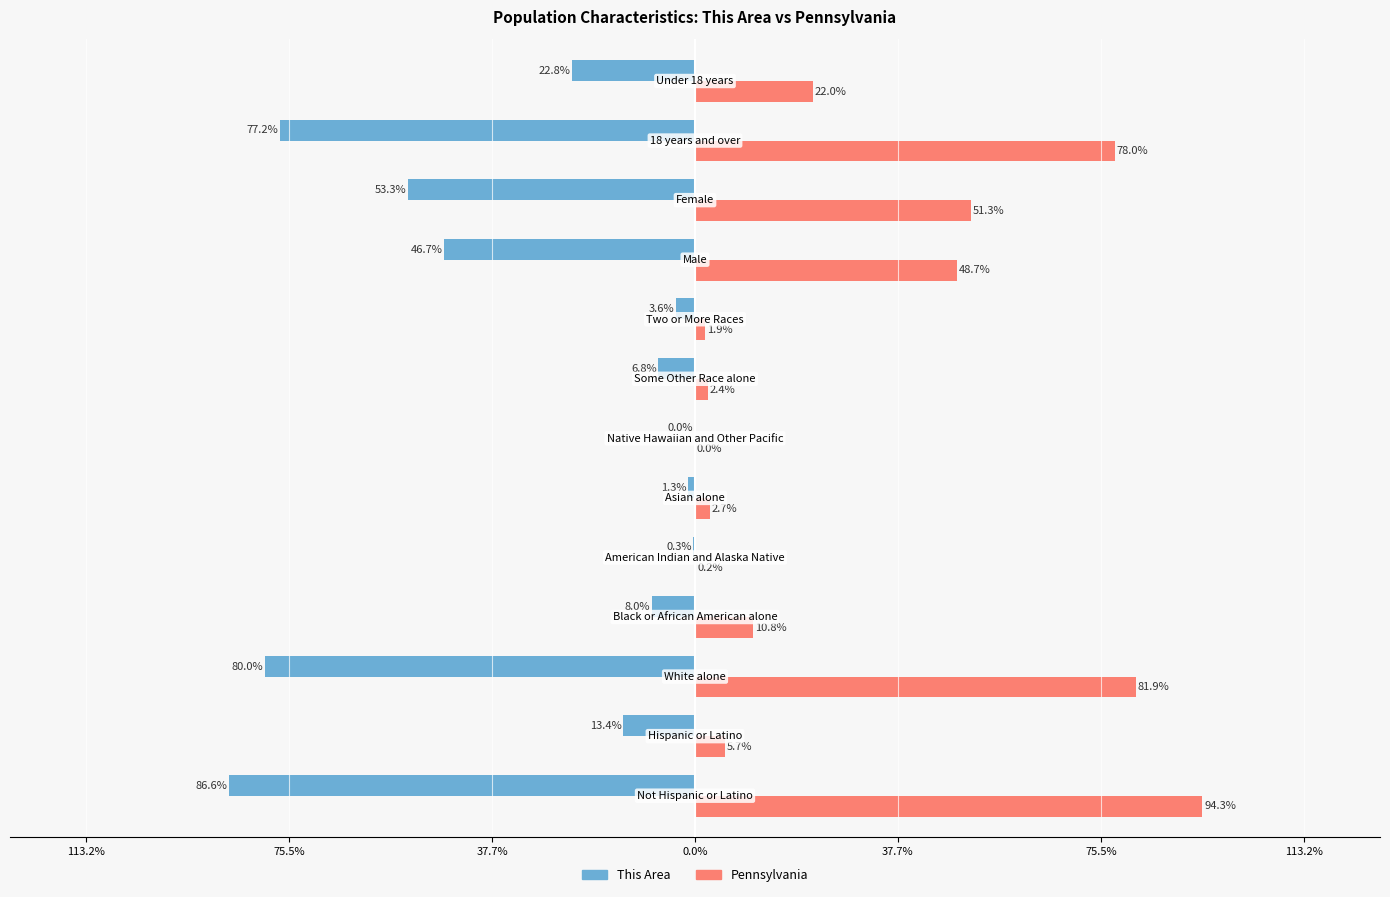

What are all the series names shown in the legend?

This Area, Pennsylvania